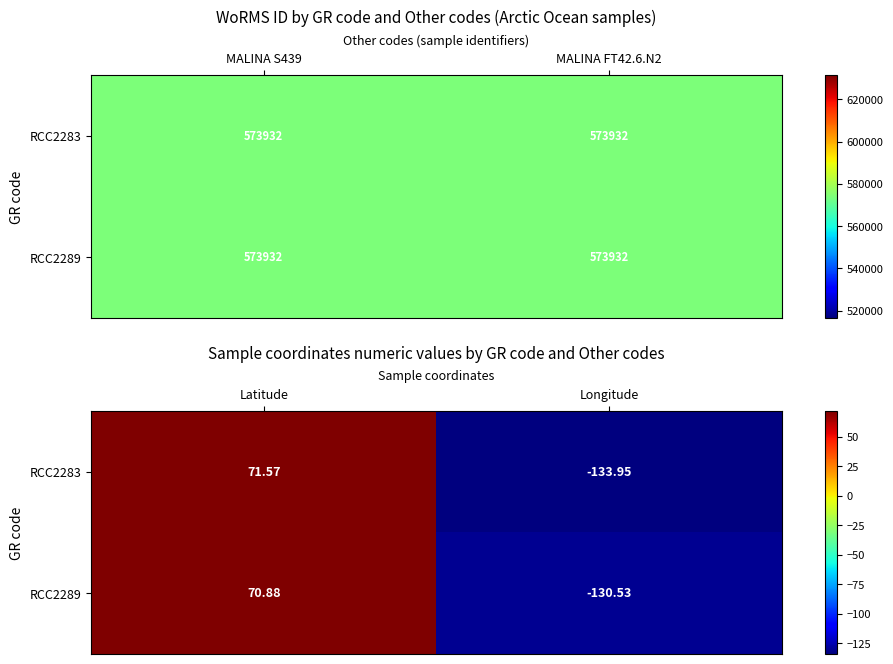

How many data points does each series have?

2